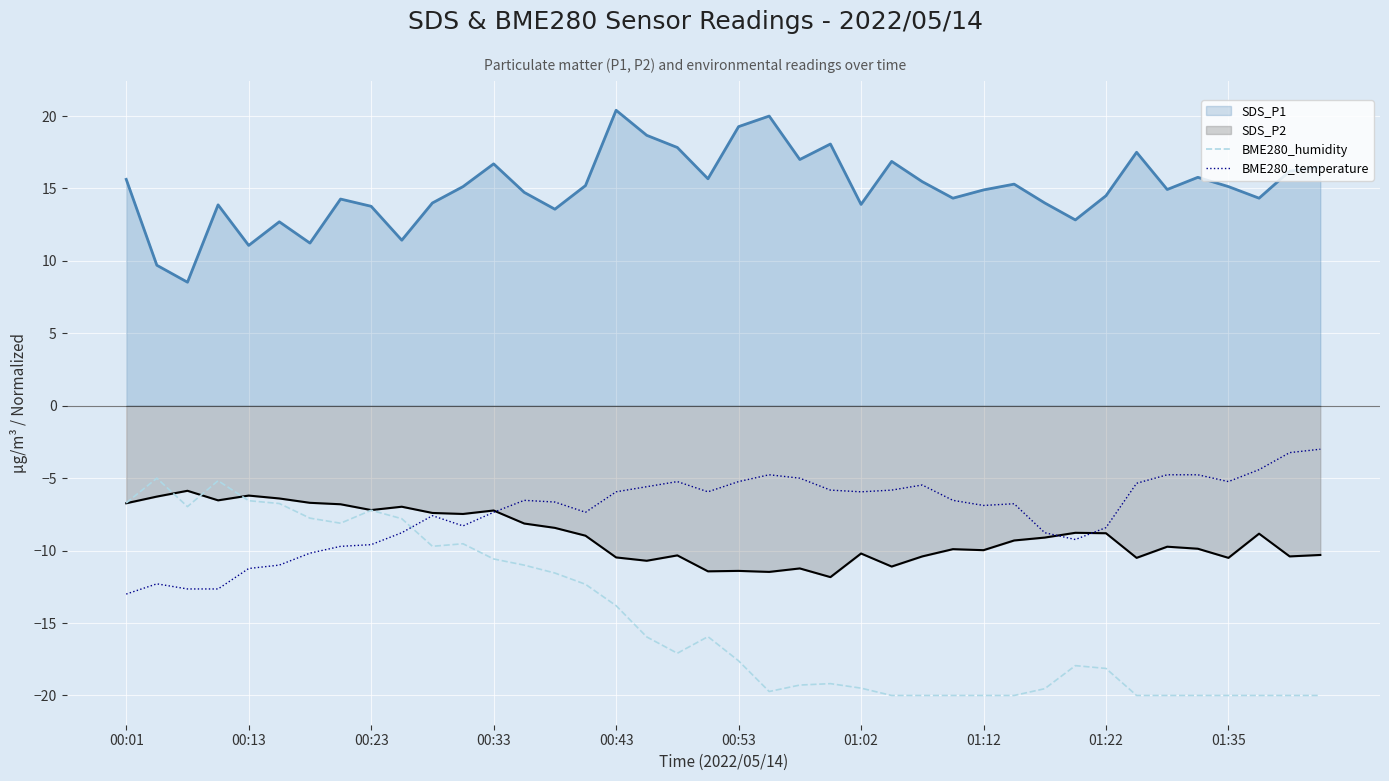

What is the maximum value for BME280_temperature?

-3.0